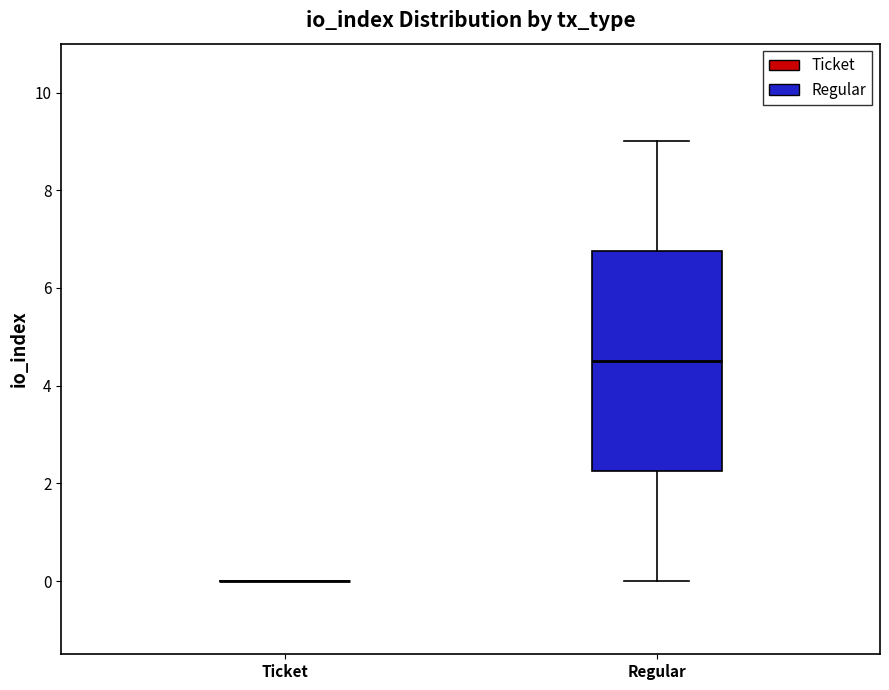

Reading left to right, transcribe this box plot: for each box, give where its median line is, the range the box spans, and where its two whiskers end, as read against the y-axis. The values are not printed on the chart, so give them approximately, as read against the axis.

Ticket: box collapsed to a line at 0.0, whiskers 0.0 to 0.0
Regular: median 4.6, box 2.2 to 6.8, whiskers 0.0 to 9.0